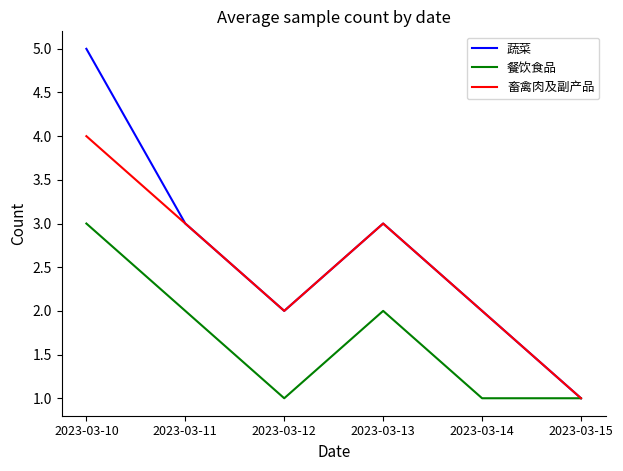

True or false: 蔬菜 has a value of 2 at 2023-03-11.

False